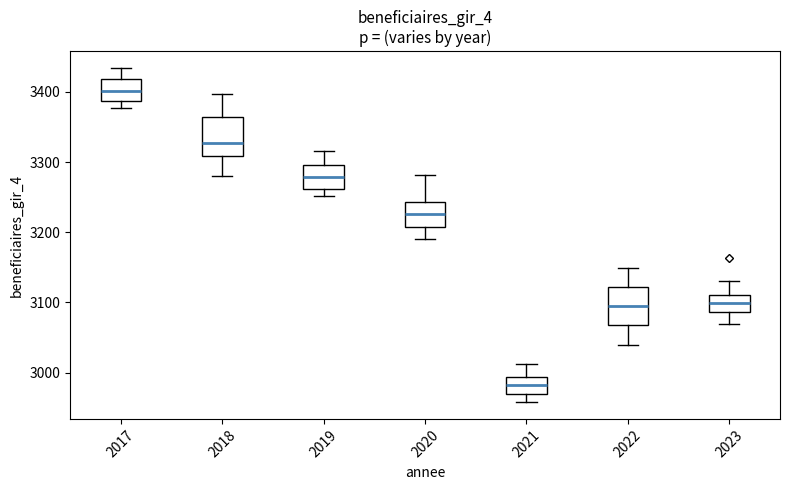

Reading left to right, read every box against the y-axis: the position of its median line, the range the box covers, and the ends of its whiskers. The values are not printed on the chart, so give them approximately, as read against the axis.

2017: median 3400, box 3390 to 3420, whiskers 3380 to 3430
2018: median 3330, box 3310 to 3360, whiskers 3280 to 3400
2019: median 3280, box 3260 to 3300, whiskers 3250 to 3320
2020: median 3230, box 3210 to 3240, whiskers 3190 to 3280
2021: median 2980, box 2970 to 2990, whiskers 2960 to 3010
2022: median 3100, box 3070 to 3120, whiskers 3040 to 3150
2023: median 3100, box 3090 to 3110, whiskers 3070 to 3130